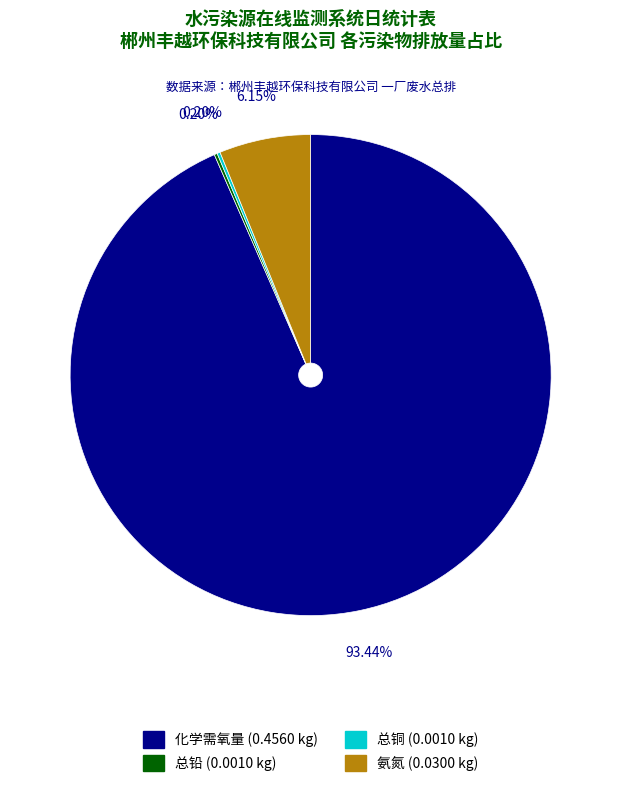

Does any single category account for the majority?

Yes